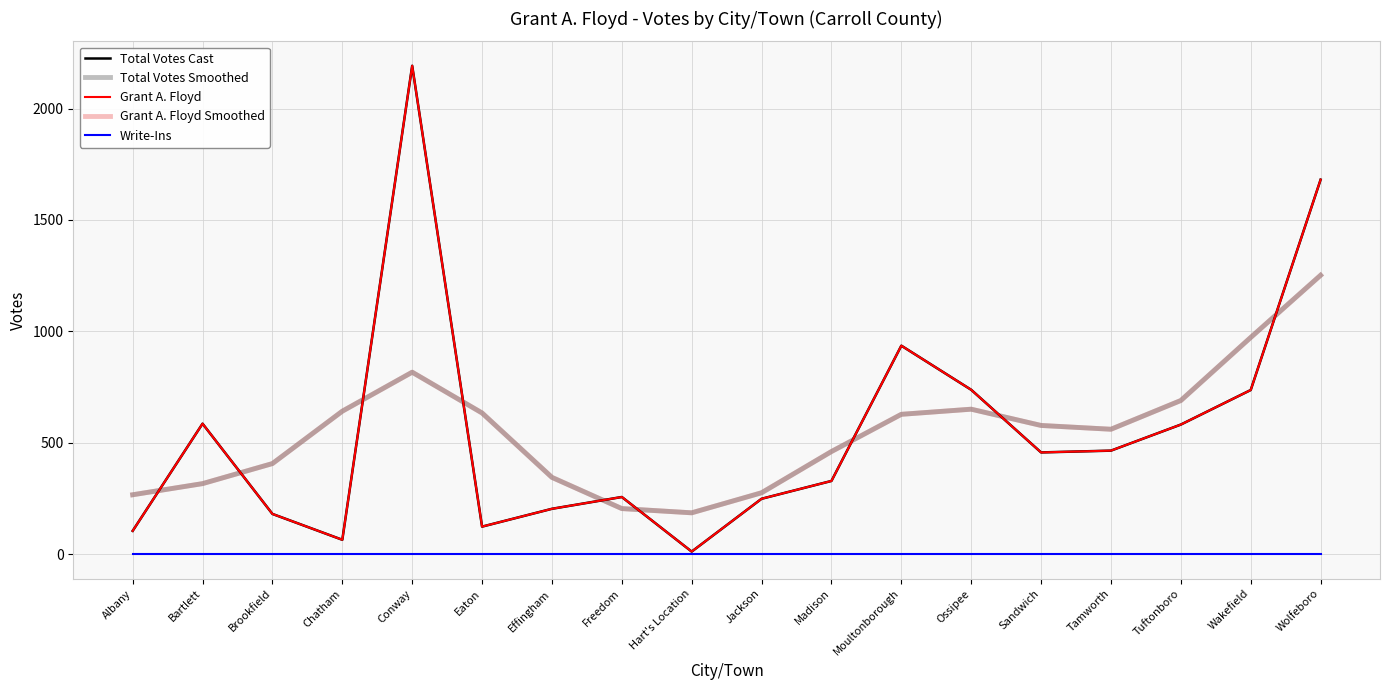

Between Eaton and Wolfeboro, which series saw the biggest shift?

Total Votes Cast